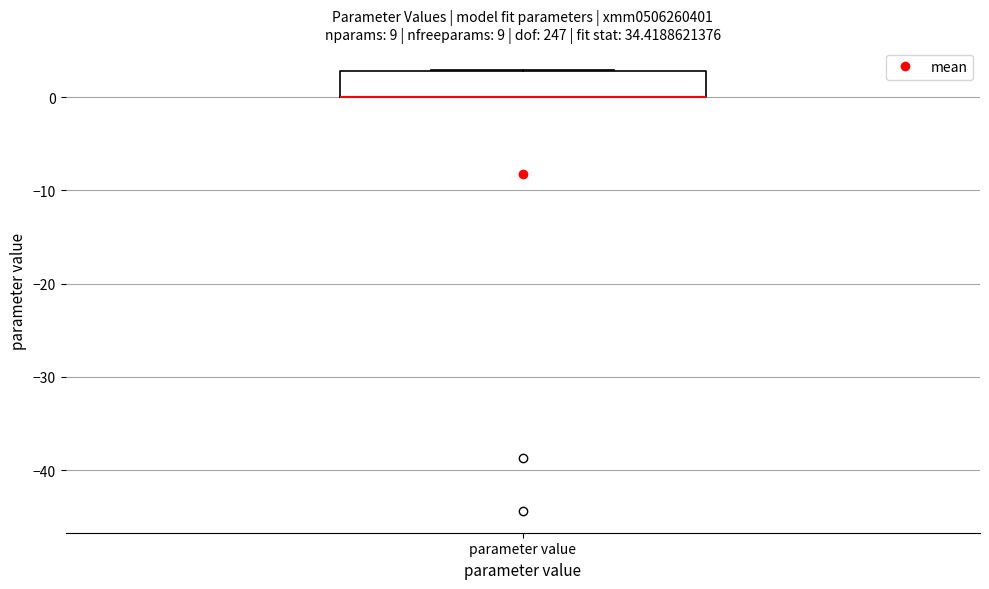

Where is the upper edge of the box for parameter value on the y-axis? The values are not printed on the chart, so give them approximately, as read against the axis.

3